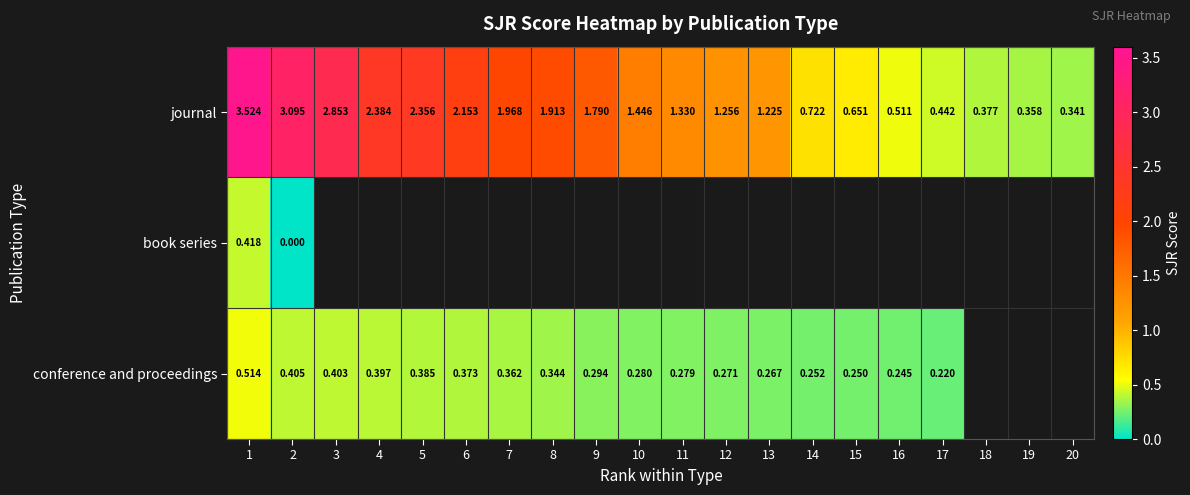

At how many categories does at least one series exceed 1?

13